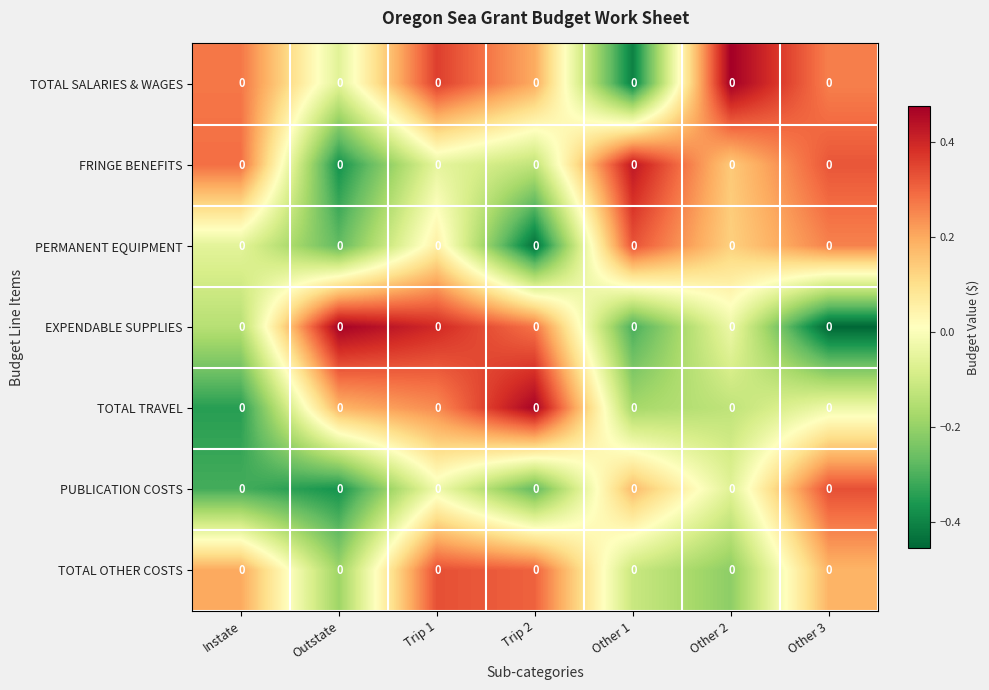

At how many categories does at least one series exceed 0?

7